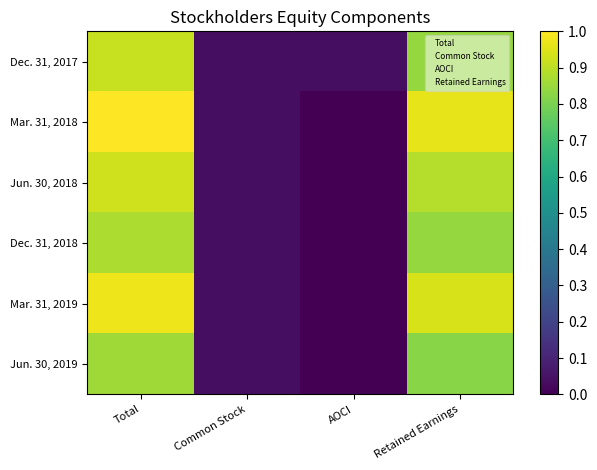

Rank the categories by Mar. 31, 2019 value from lowest to highest.

AOCI, Common Stock, Retained Earnings, Total